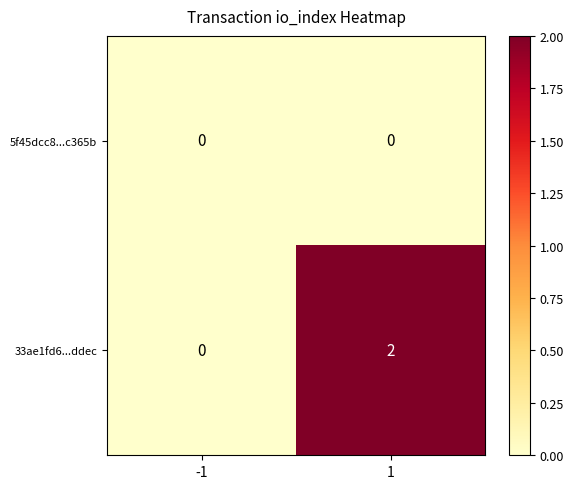

At how many categories does at least one series exceed 1?

1